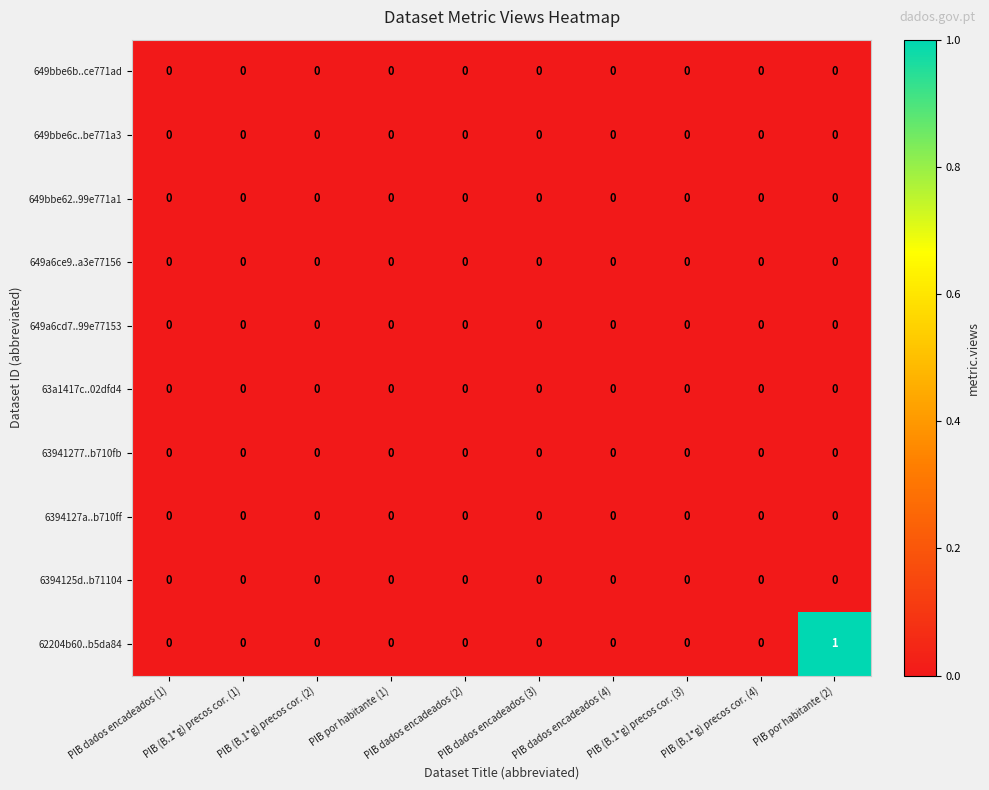

At which category is the sum across all series the highest?

PIB por habitante (2)